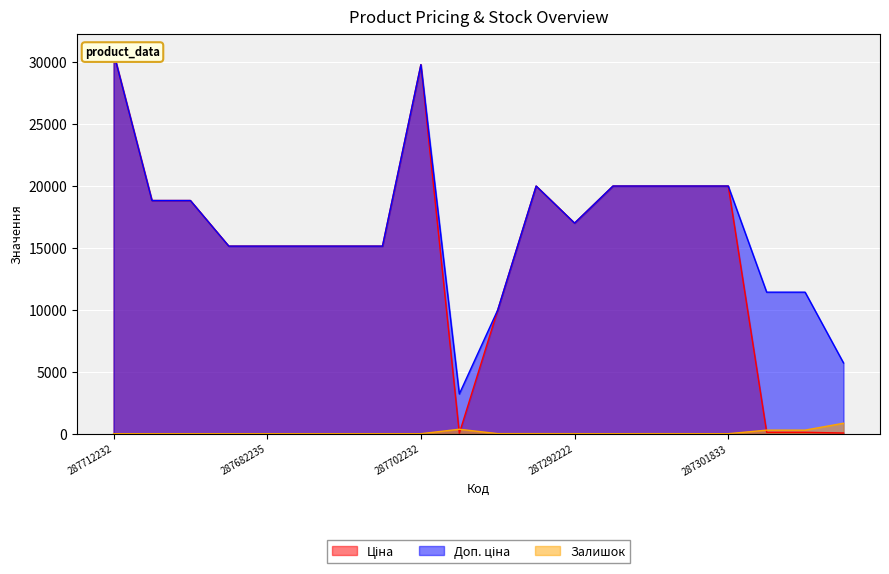

How many interior local valleys does the Ціна series have?

2